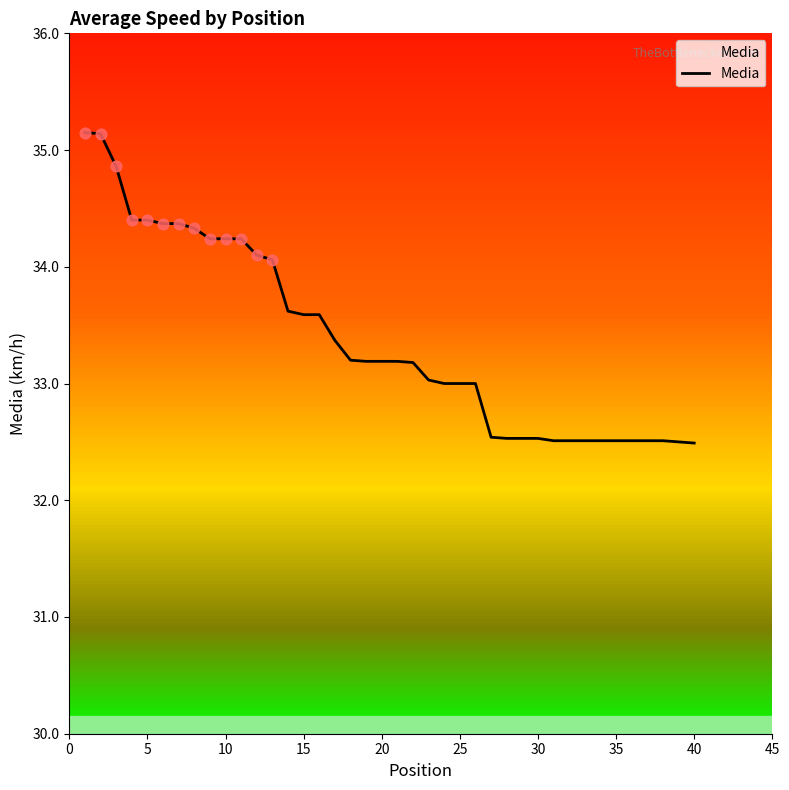

What is the minimum value shown in the chart?

32.5